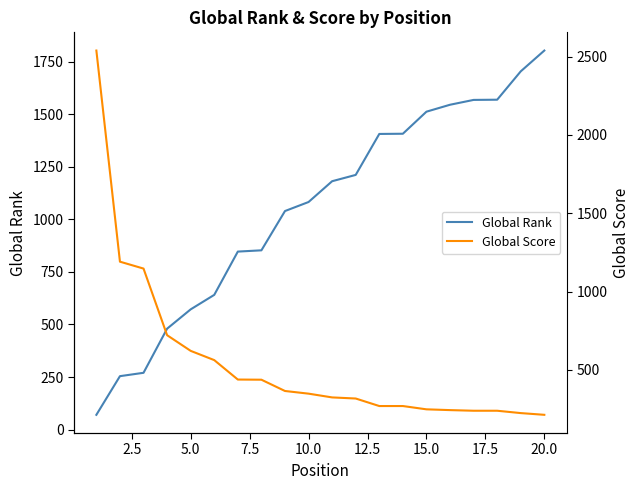

What is the difference between the maximum and second lowest values in the Global Score series?

2313